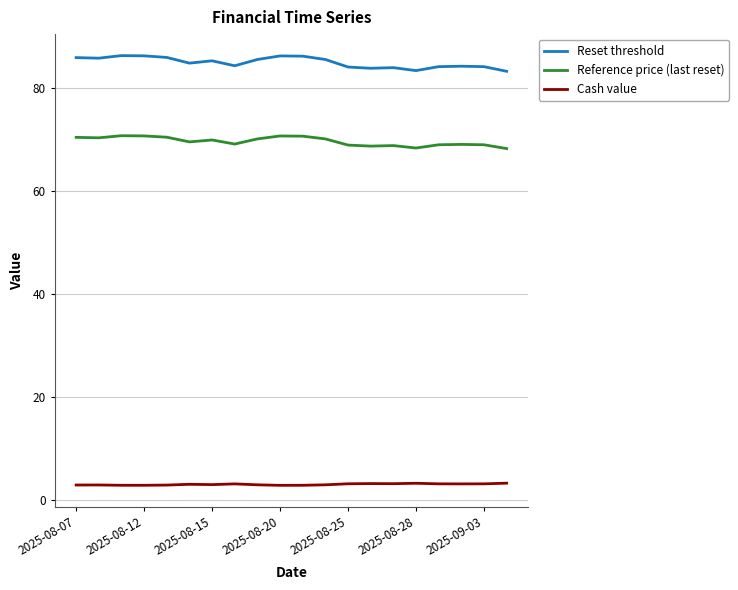

What is the lowest value of the Cash value series?

2.8